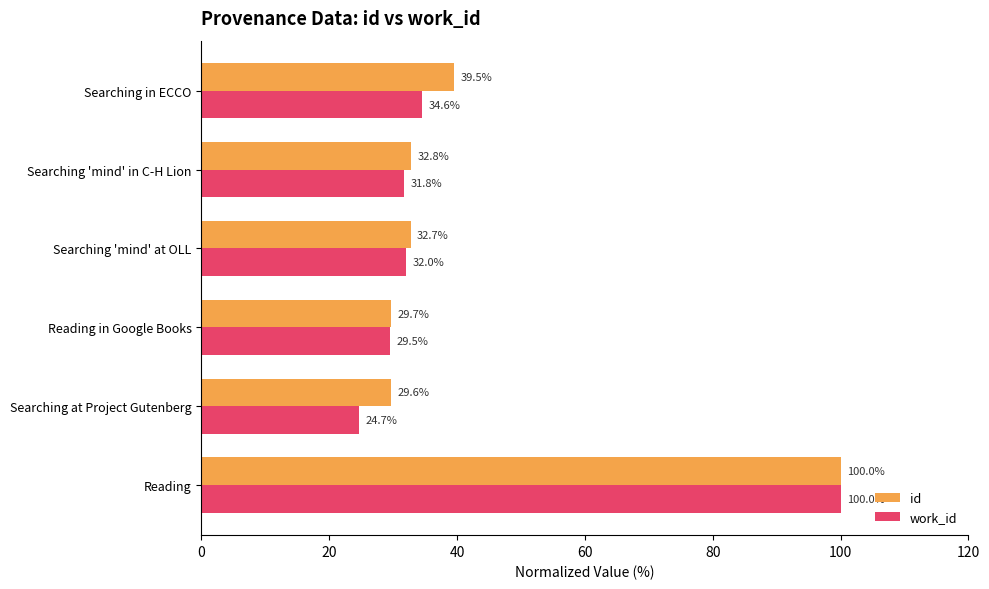

Between Searching at Project Gutenberg and Searching 'mind' at OLL, which series saw the biggest shift?

work_id